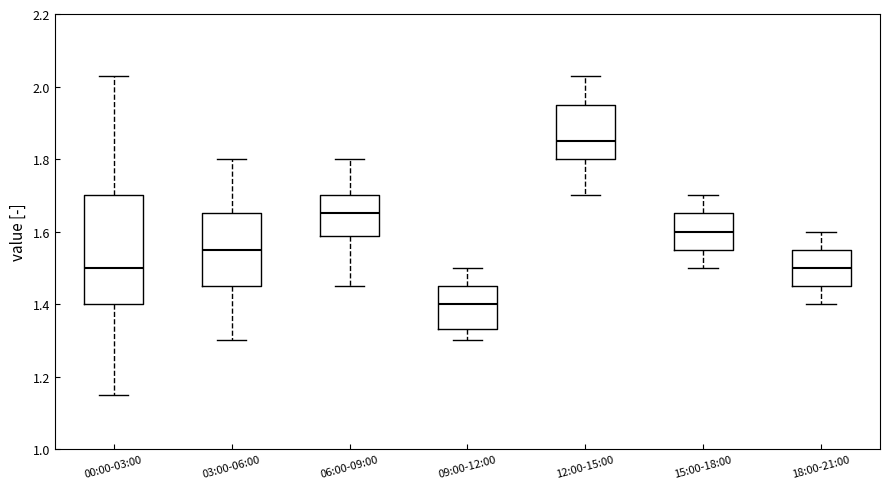

Where does the lower whisker of the box for 06:00-09:00 end on the y-axis? The values are not printed on the chart, so give them approximately, as read against the axis.

1.46